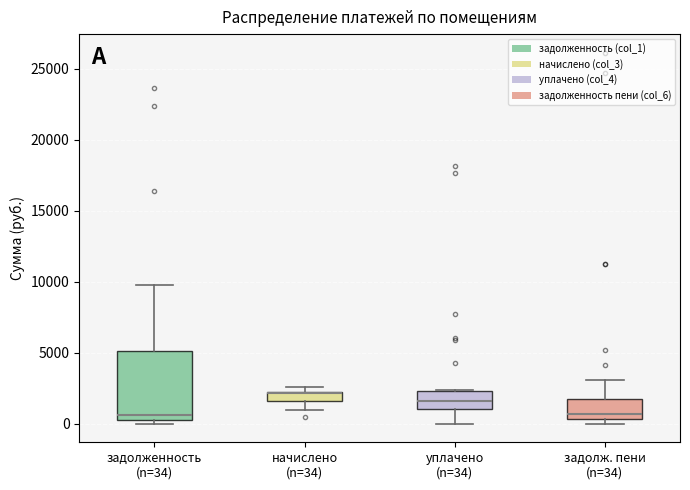

Where does the median line of the box for уплачено (n=34) sit on the y-axis? The values are not printed on the chart, so give them approximately, as read against the axis.

1500